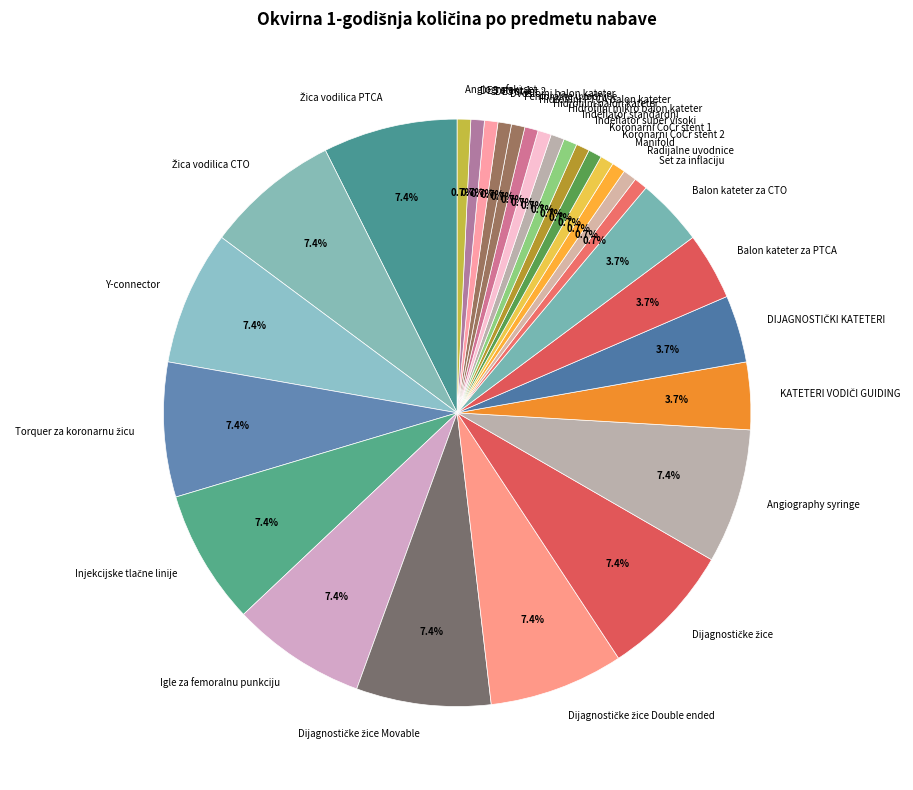

Is there a majority slice in this chart?

No